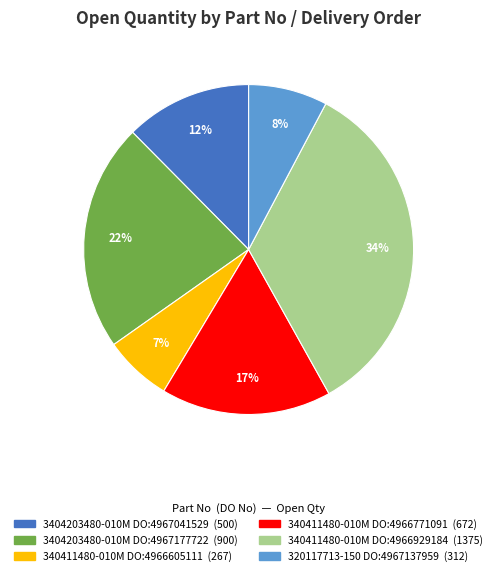

To the nearest percent, what is the average slice percentage?

17%